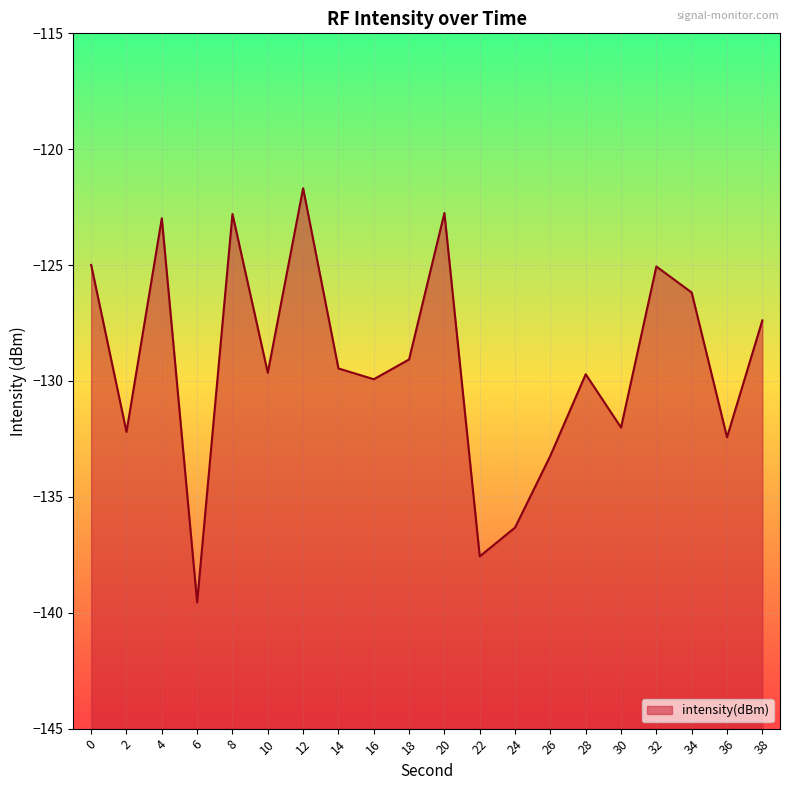

Where is the data nearest to the value -130?

16